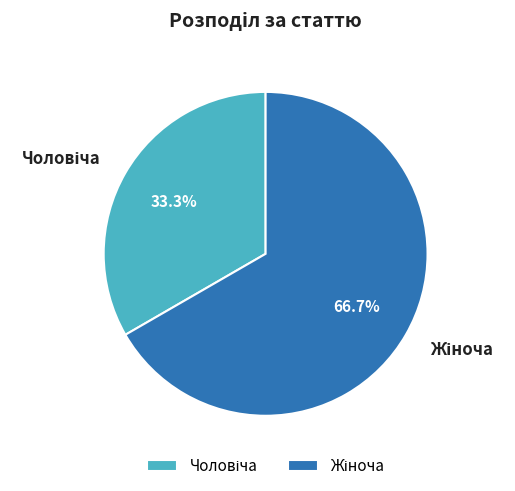

Does any single category account for the majority?

Yes